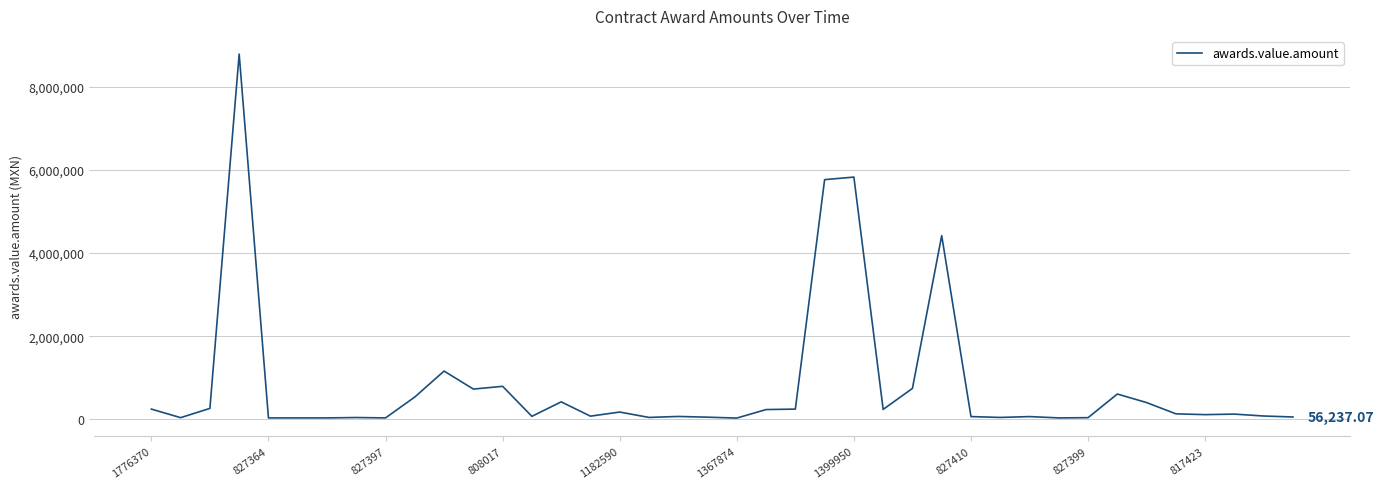

What is the difference between the maximum and minimum values?

8752675.0